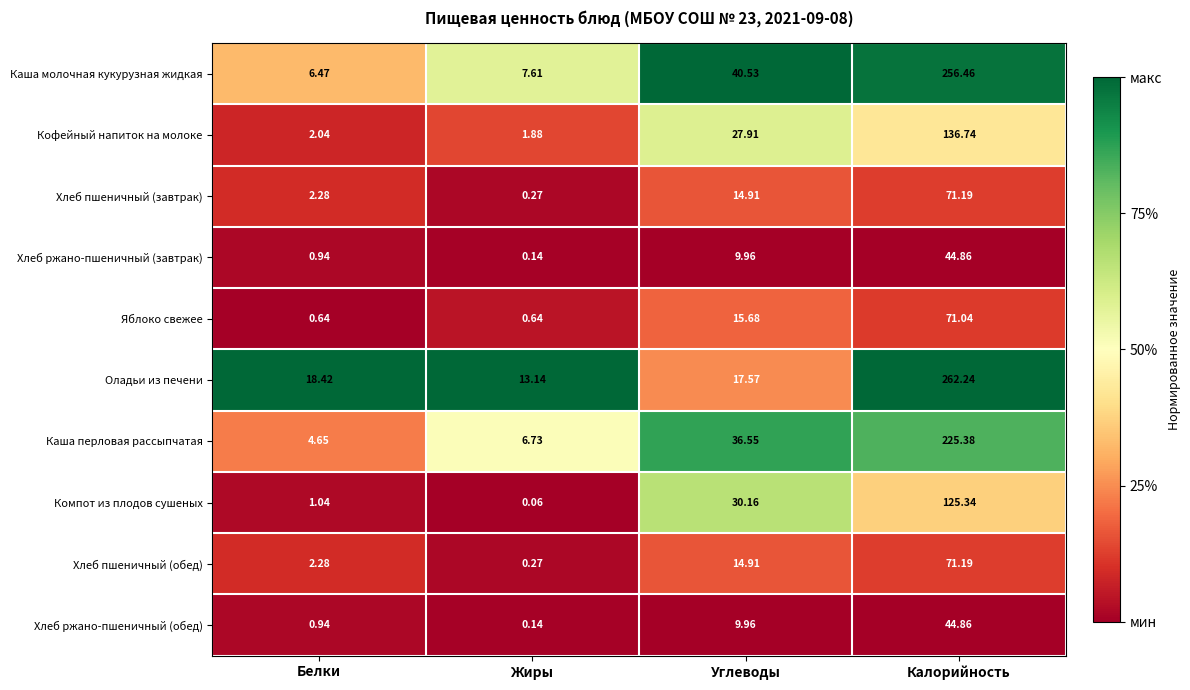

At which category is the sum across all series the highest?

Калорийность